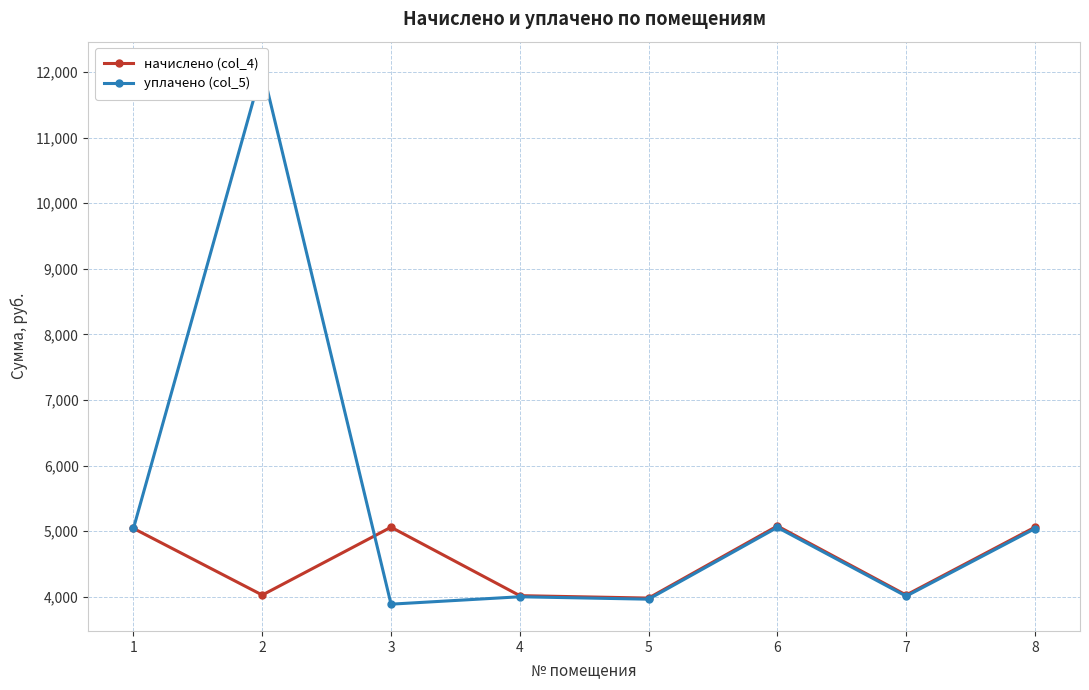

In уплачено (col_5), how many points are higher than both neighbors (excluding endpoints)?

3